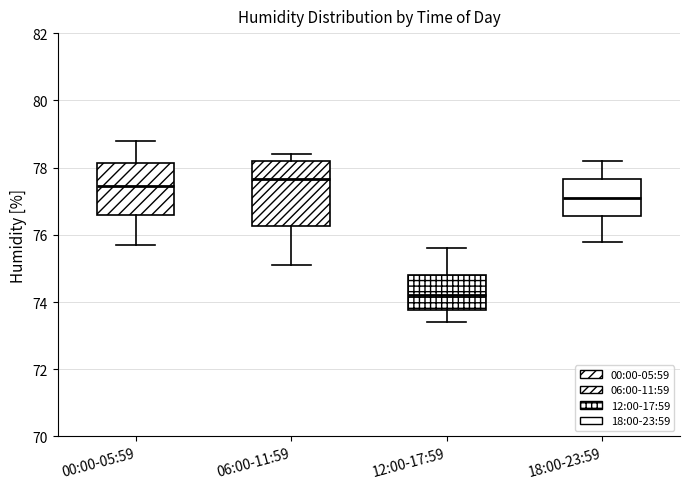

Comparing the boxes themselves (not the whiskers), which one is the tallest?

06:00-11:59